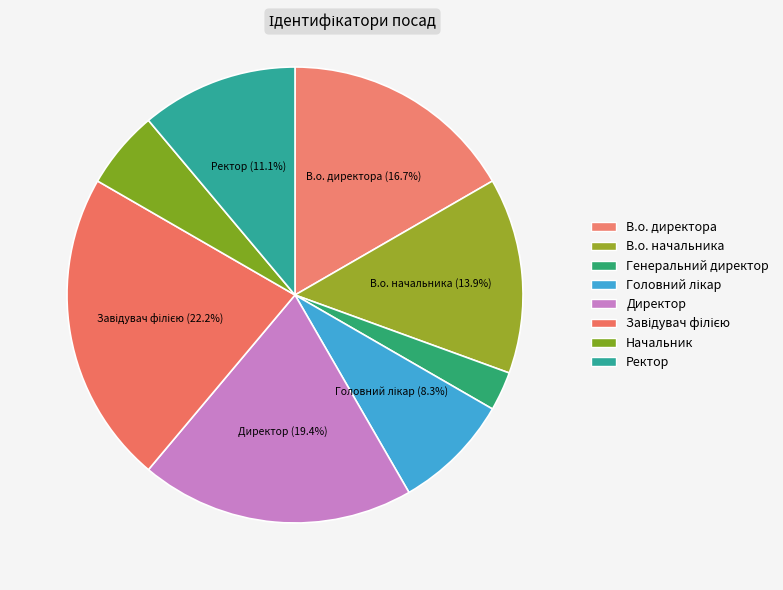

How many slices are in this pie chart?

8